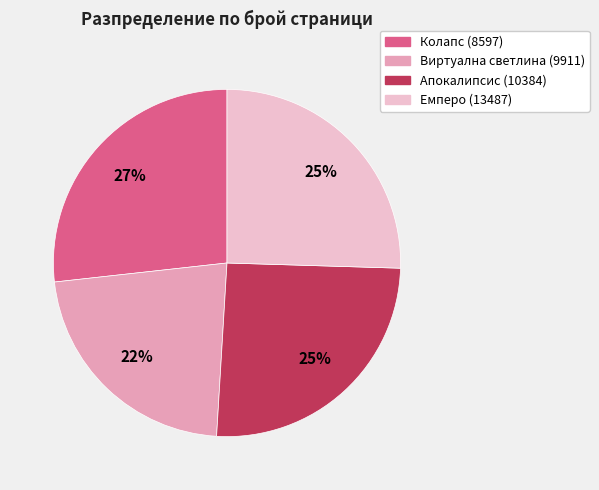

What is the ratio of the value at Виртуална светлина (9911) to the value at Емперо (13487)?

0.9